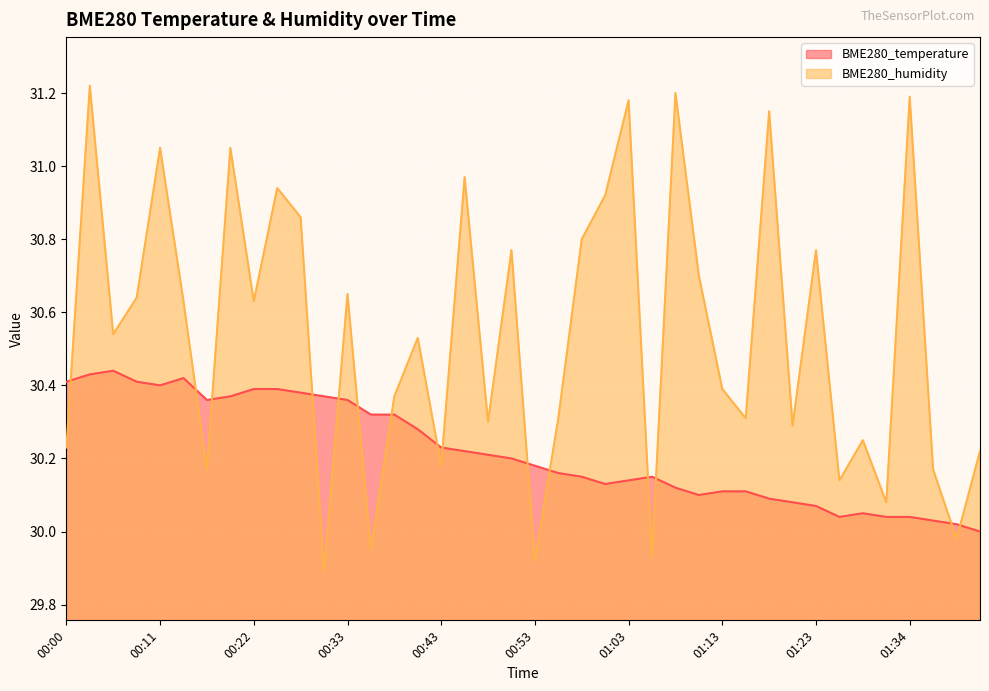

Which series has the largest range (max minus min)?

BME280_humidity